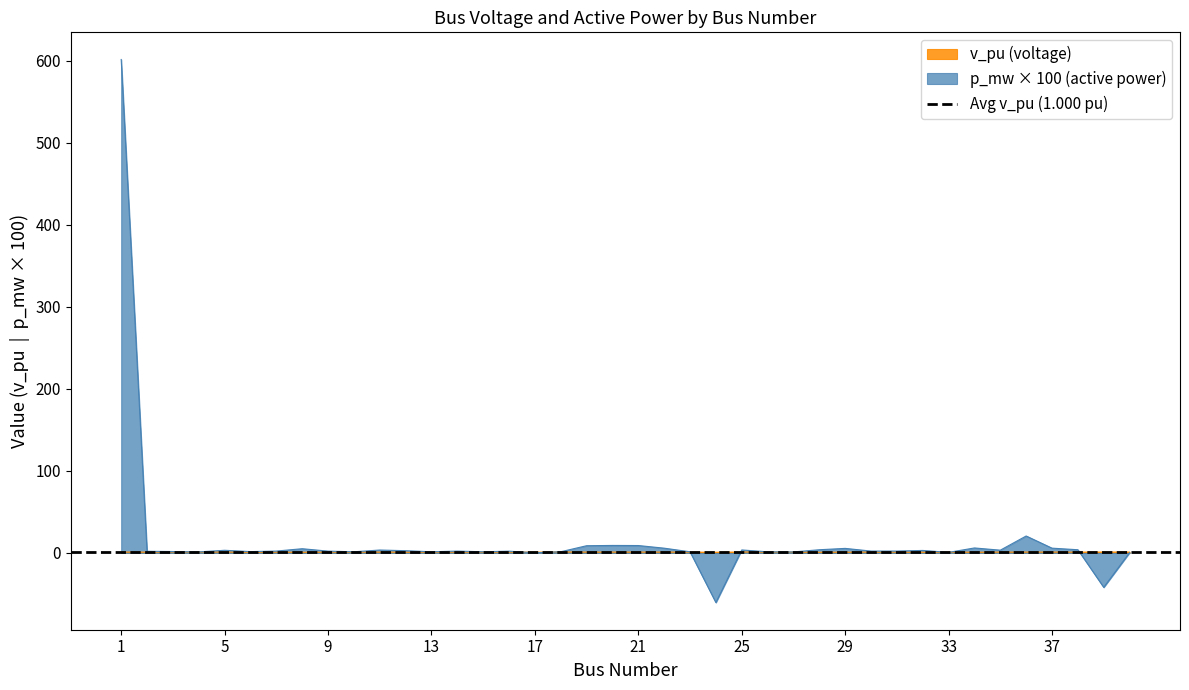

How many lines are shown in the chart?

2